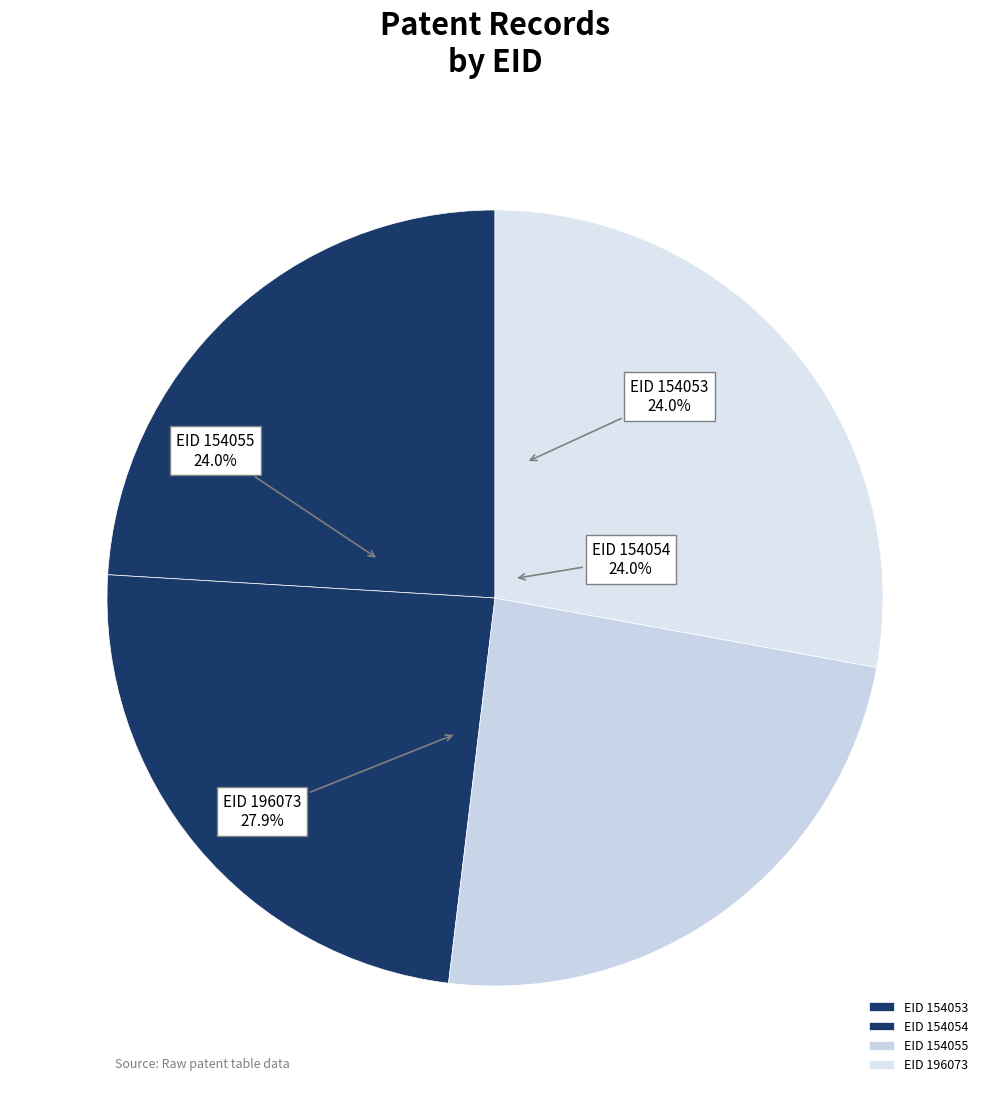

Is it true that 196073 is 21% of the pie?

False